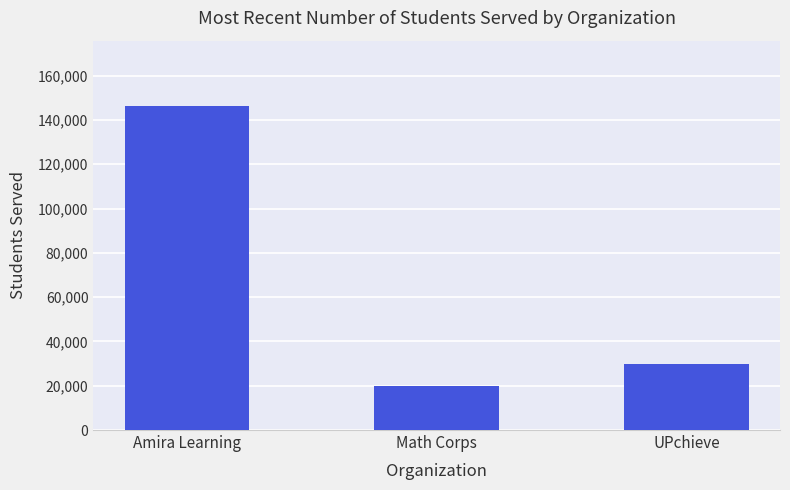

At which label does the data first exceed 30000?

Amira Learning